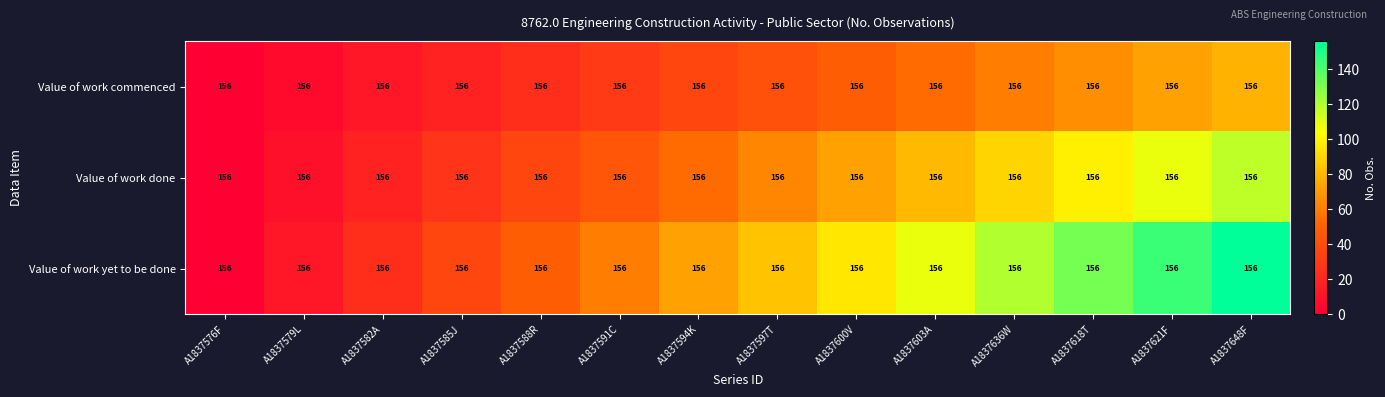

Which category has the highest value across all series?

A1837648F